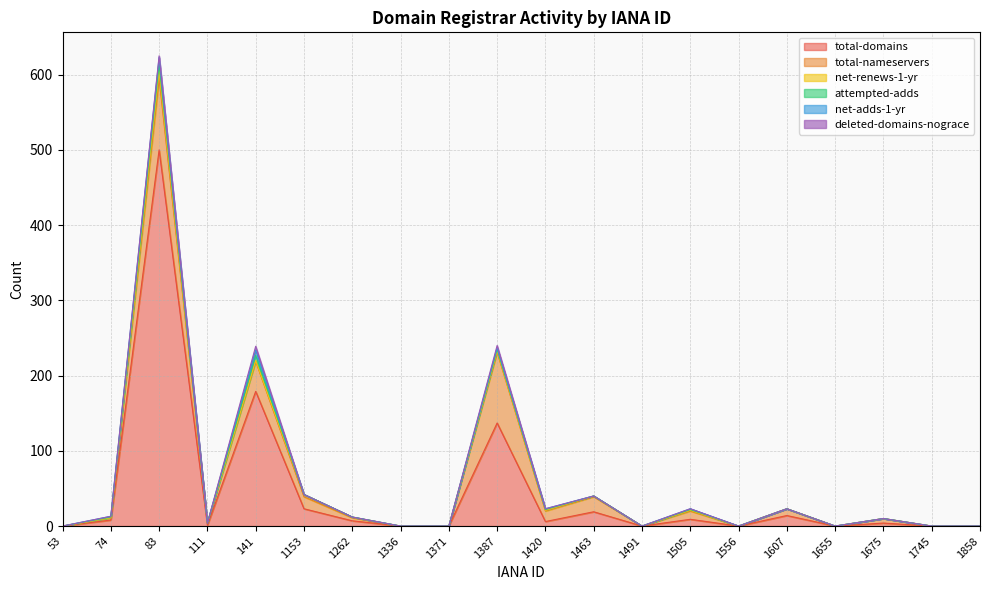

At which label does net-renews-1-yr reach its minimum?

53